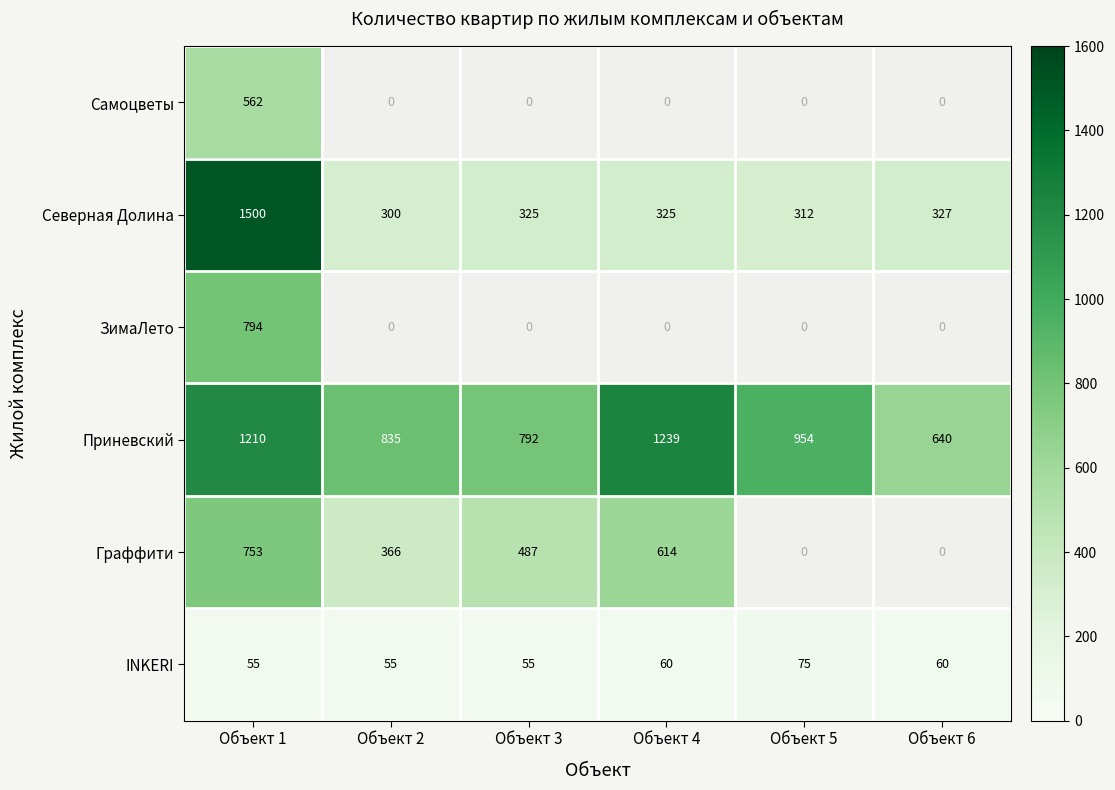

The Приневский series shows 792 at Объект 3. True or false?

True